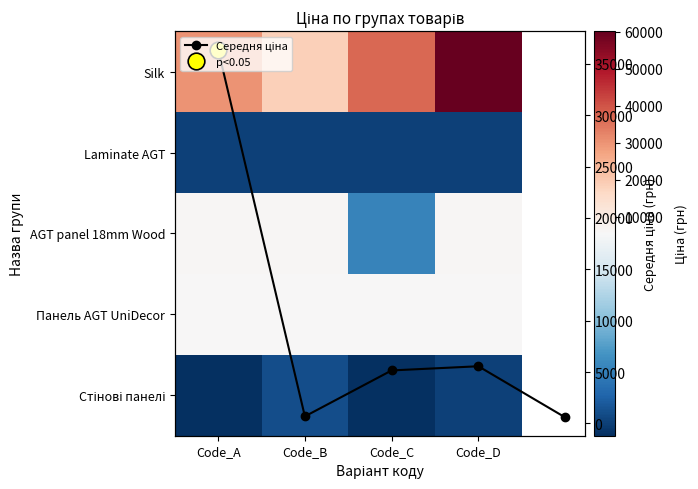

What is the spread (max minus min) of values at Code_C?

36479.7